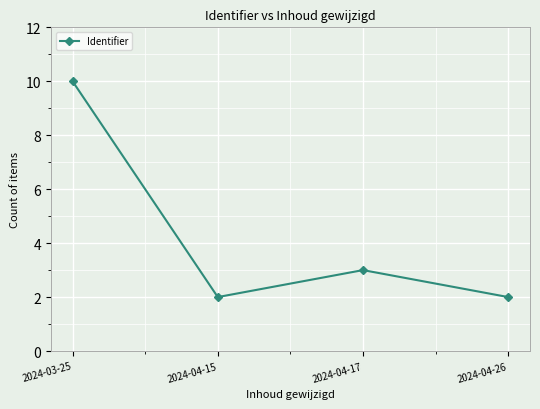

Approximately how many times larger is the value at 2024-03-25 compared to 2024-04-15?

5.0